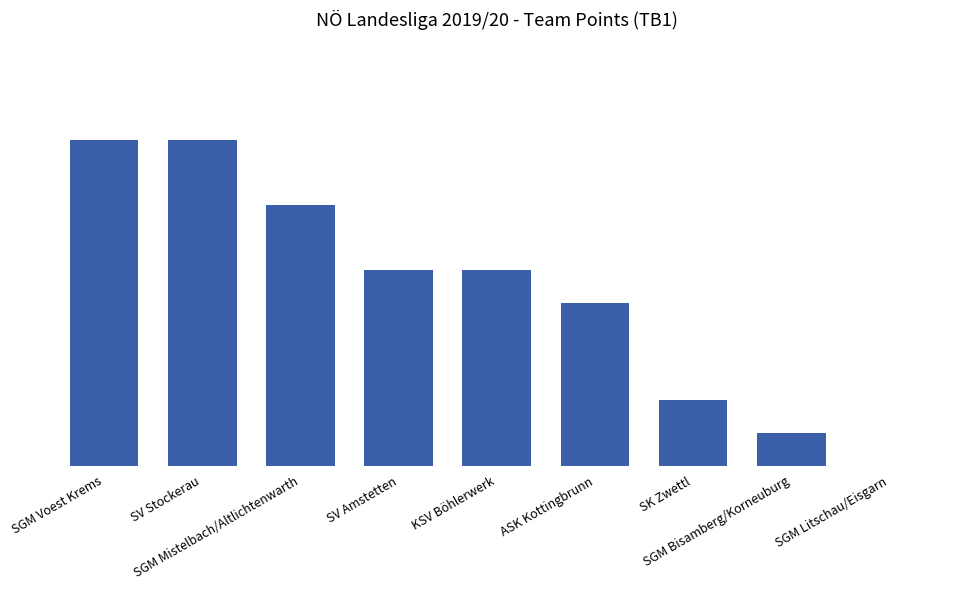

How many positive values are there?

8